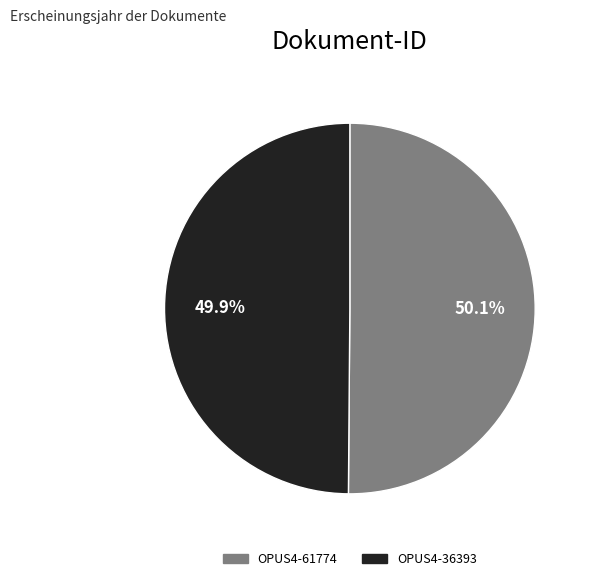

What portion of the pie excludes OPUS4-36393?

50.1%